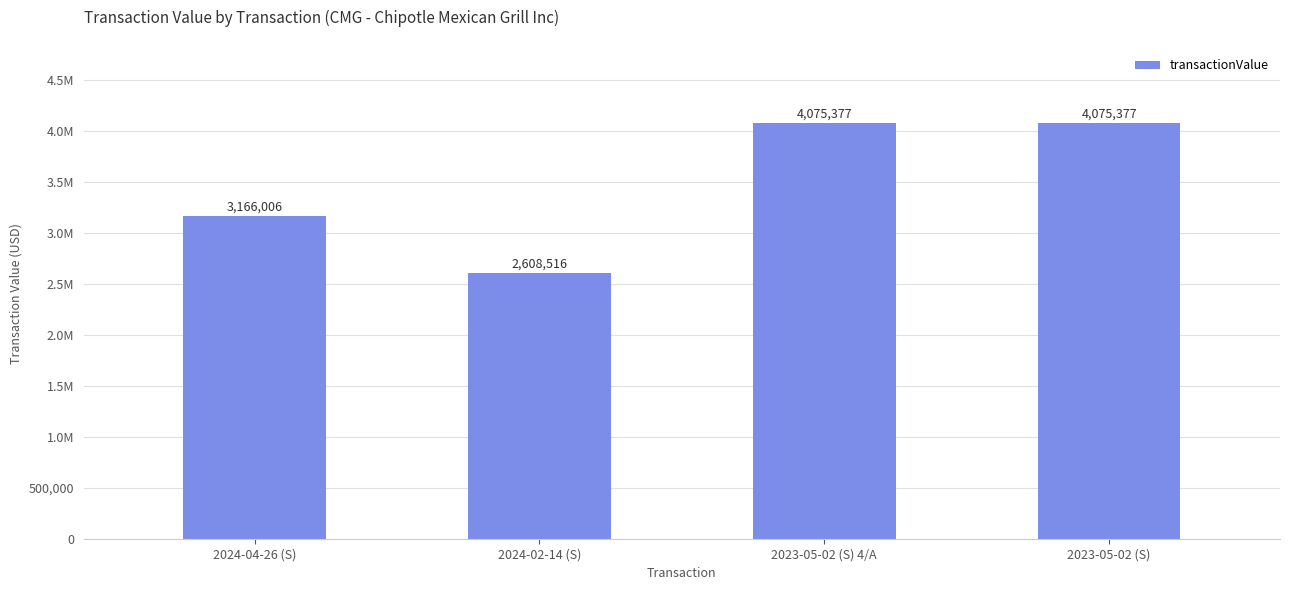

Does the chart contain any negative values?

No